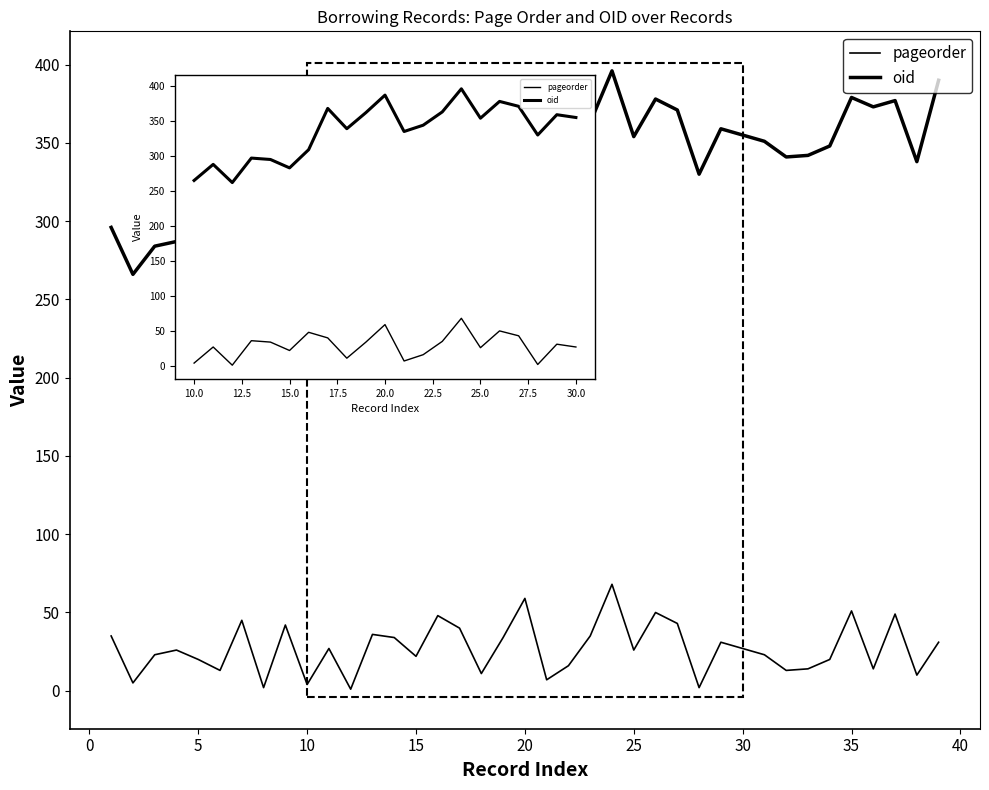

True or false: oid and pageorder cross at least once.

False